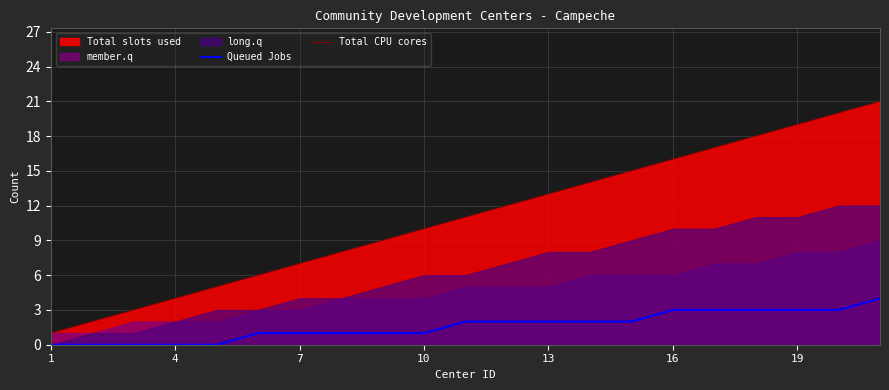

Is it true that Total CPU cores equals 4 at 4?

True